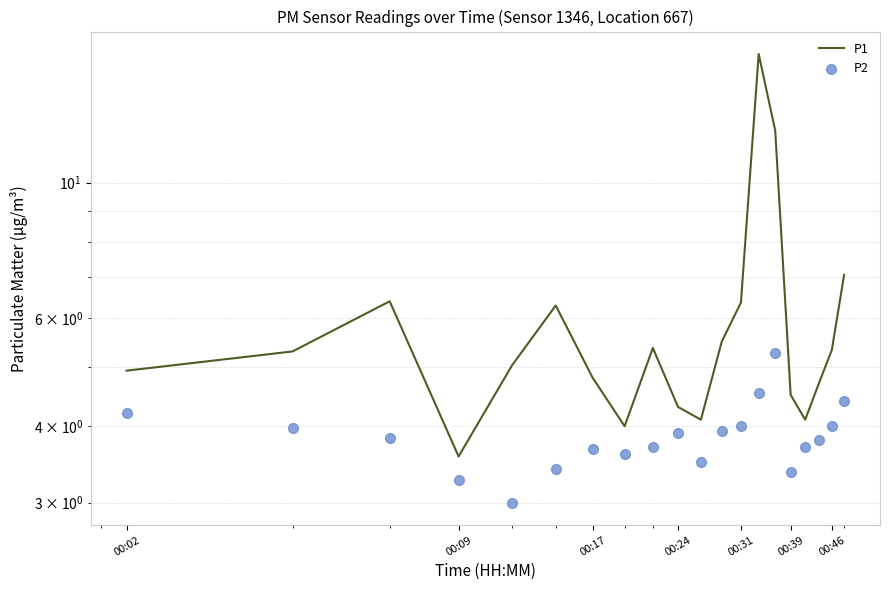

Which series has the widest spread of Y values?

P1